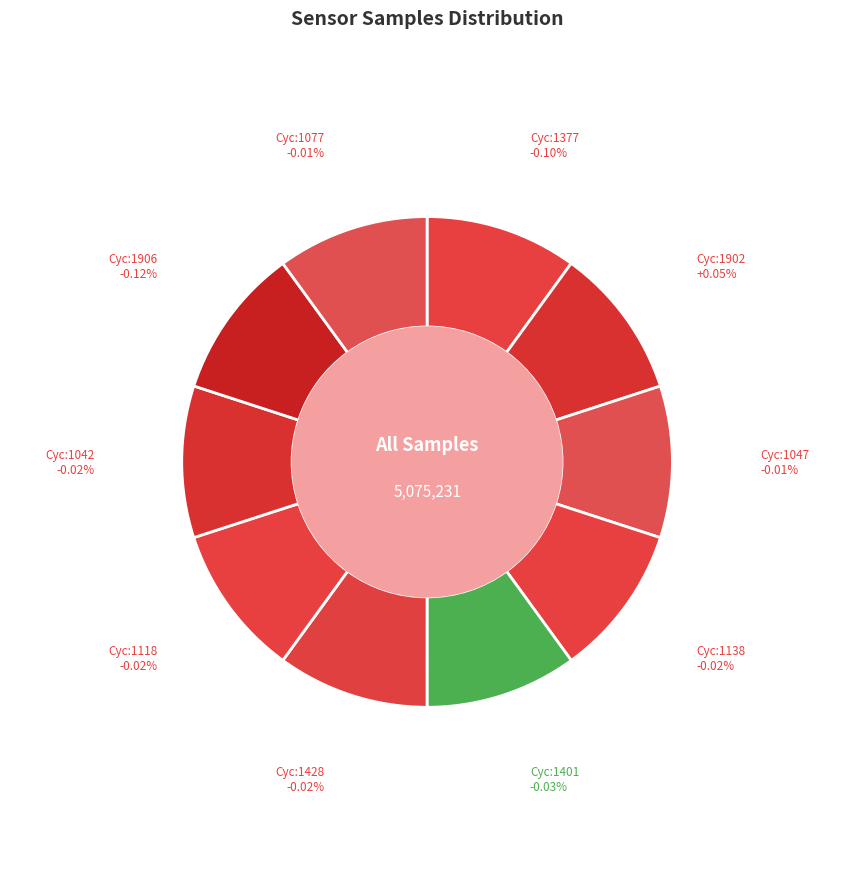

What portion of the pie excludes 28/1428?

90.0%